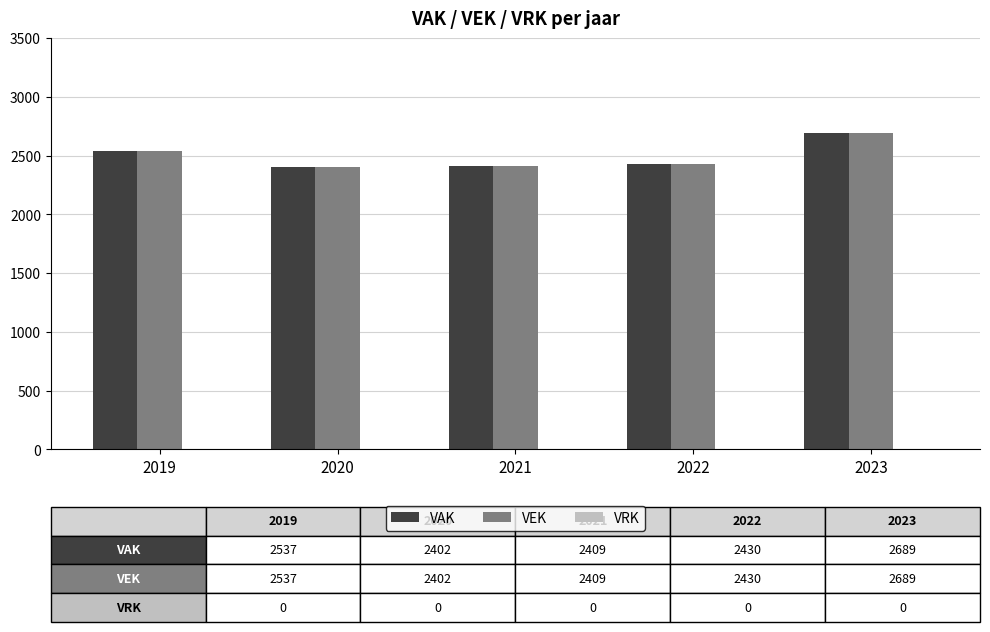

The value of VAK at 2020 is 4047. True or false?

False